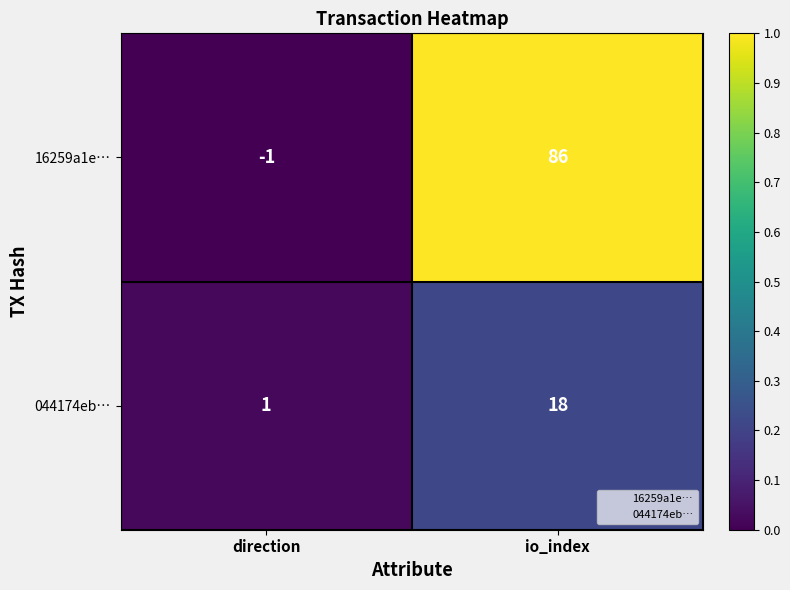

What is the sum of all 044174eb… values?

19